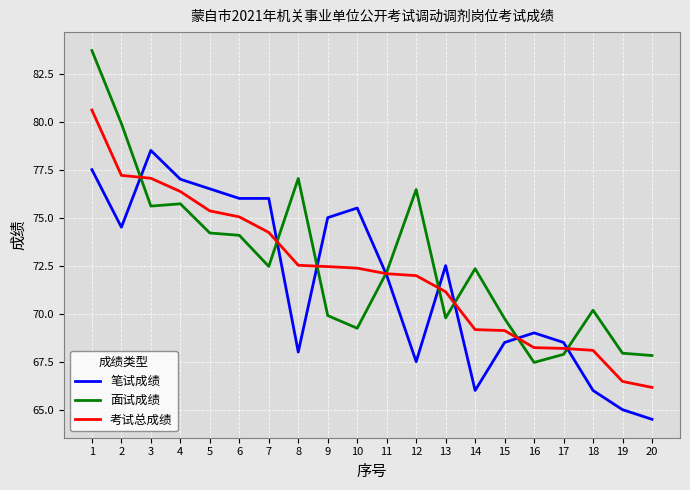

At which label does 面试成绩 reach its minimum?

16